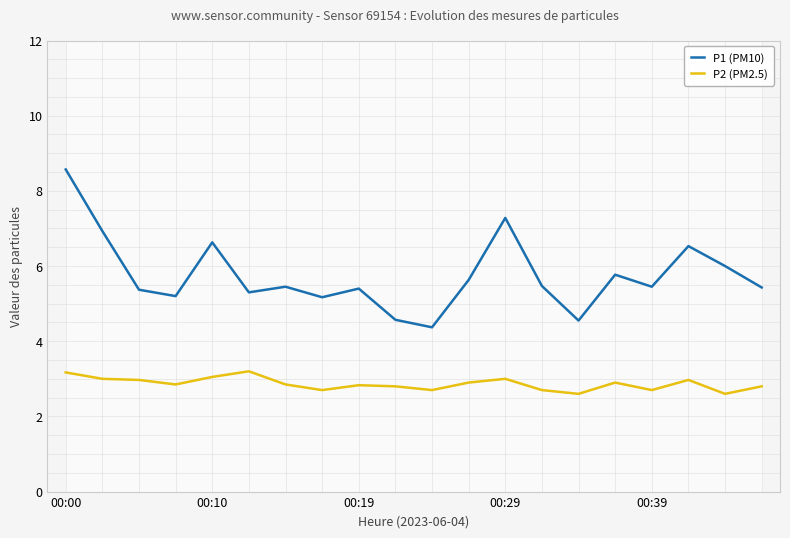

What is the maximum value shown in the chart?

8.6